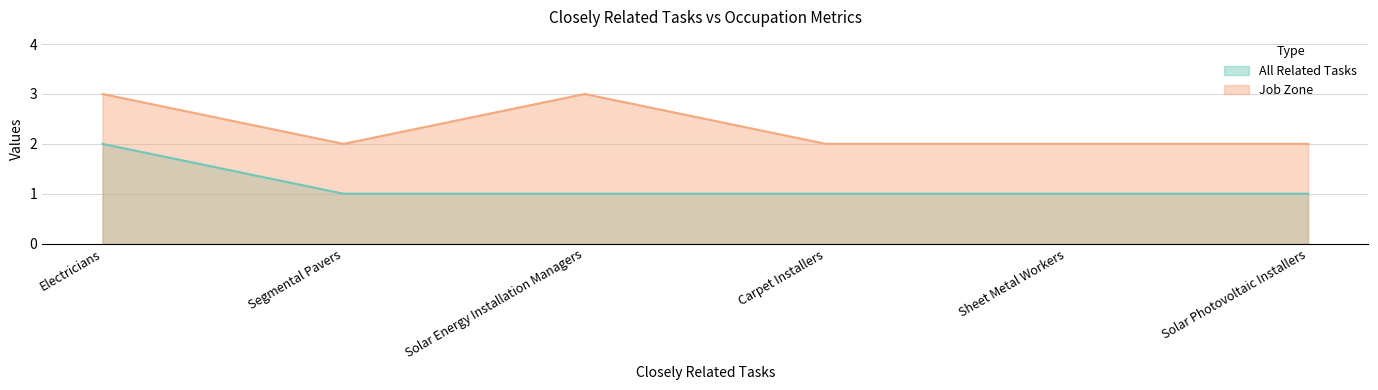

What is the smallest value displayed?

1